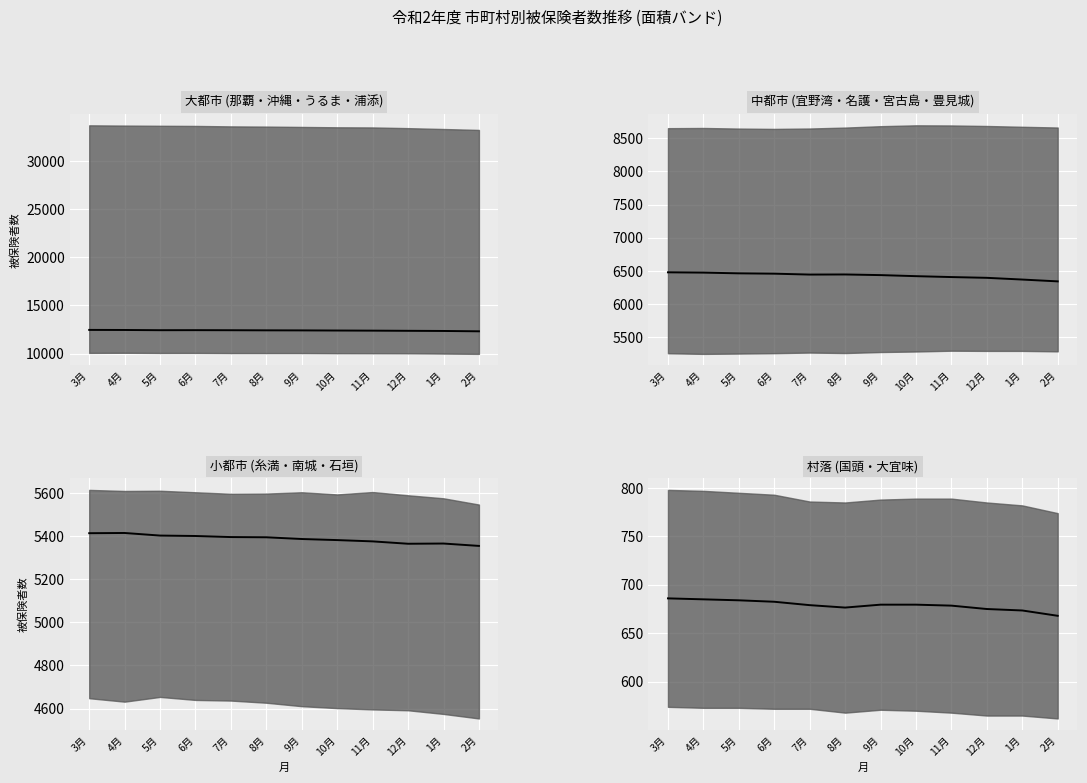

What is the change in value from 11月 to 2月?

-10.5